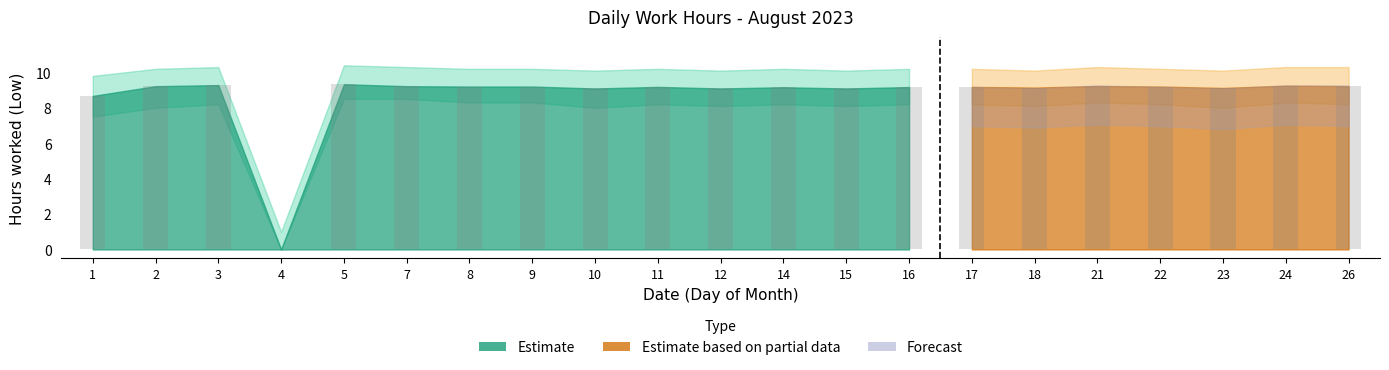

How many distinct data groups are displayed?

1